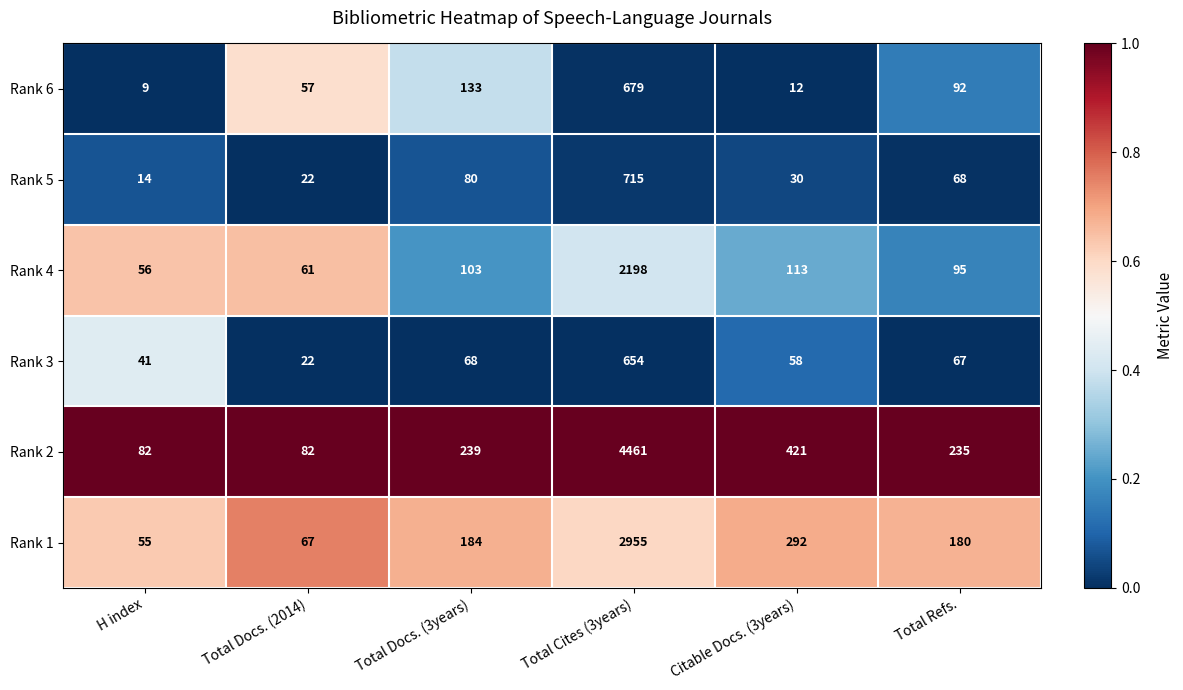

What is the approximate value of Rank 3 at H index?

41